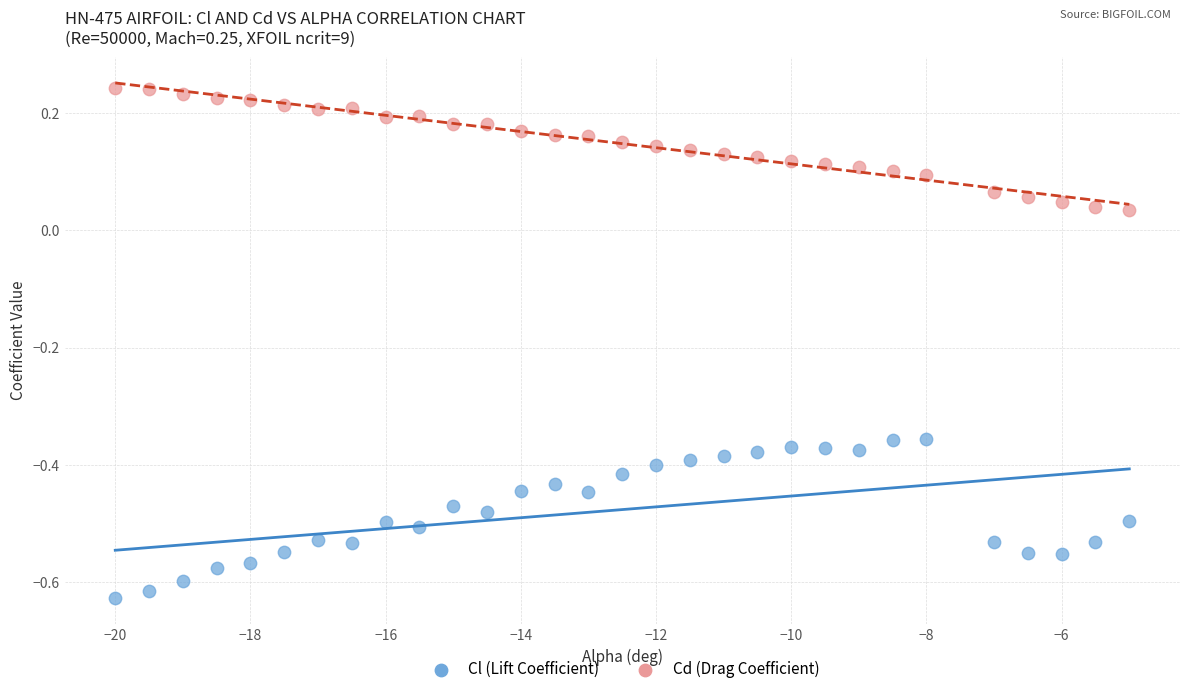

Across all data points, what is the range of Y values (max minus min)?

0.9